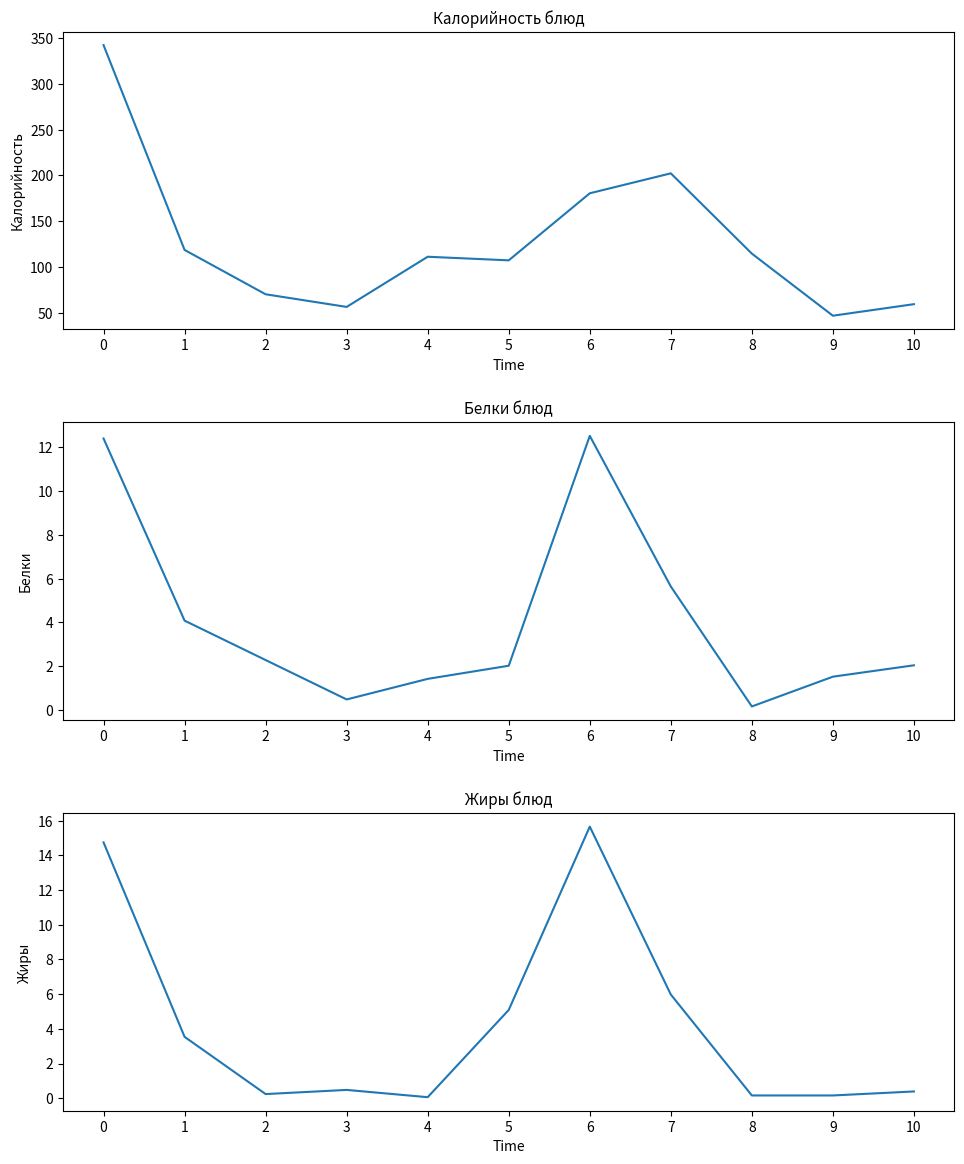

Reading left to right, what are all the values shown in this chart?

Калорийность: 0=342.2	1=118.6	2=70.2	3=56.4	4=111.2	5=107.2	6=180.5	7=202.2	8=114.6	9=46.8	10=59.4
Белки: 0=12.4	1=4.1	2=2.3	3=0.5	4=1.4	5=2.0	6=12.5	7=5.6	8=0.2	9=1.5	10=2.0
Жиры: 0=14.8	1=3.5	2=0.2	3=0.5	4=0.1	5=5.1	6=15.7	7=6.0	8=0.2	9=0.2	10=0.4